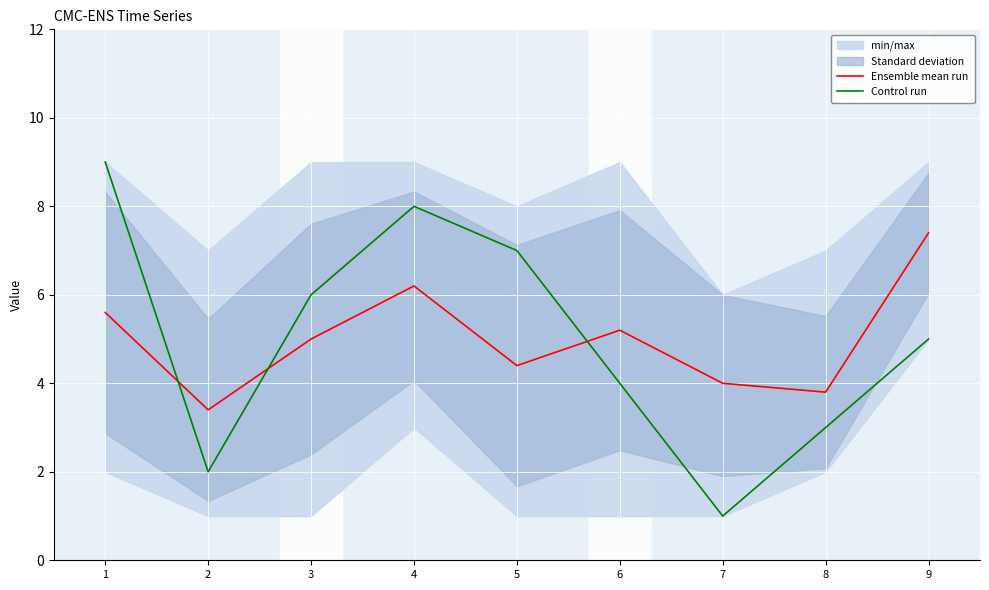

Is it true that Ensemble mean run equals 4.4 at 5?

True